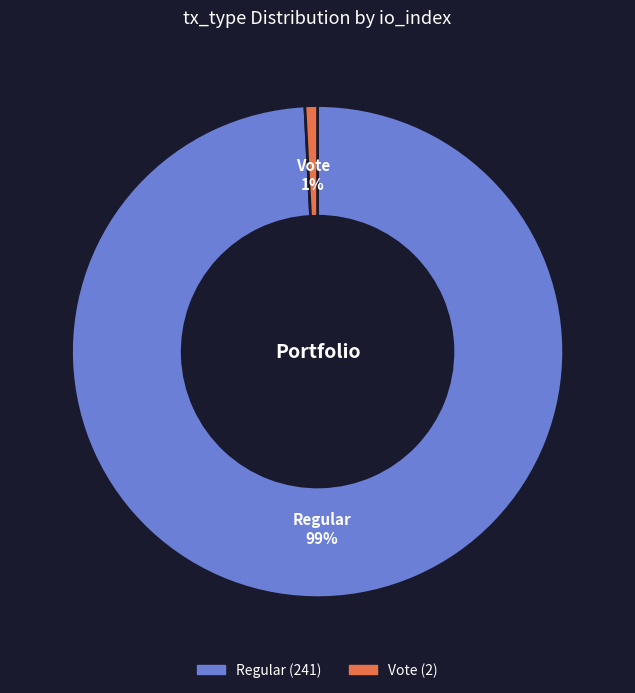

Count the number of slices in the pie.

2